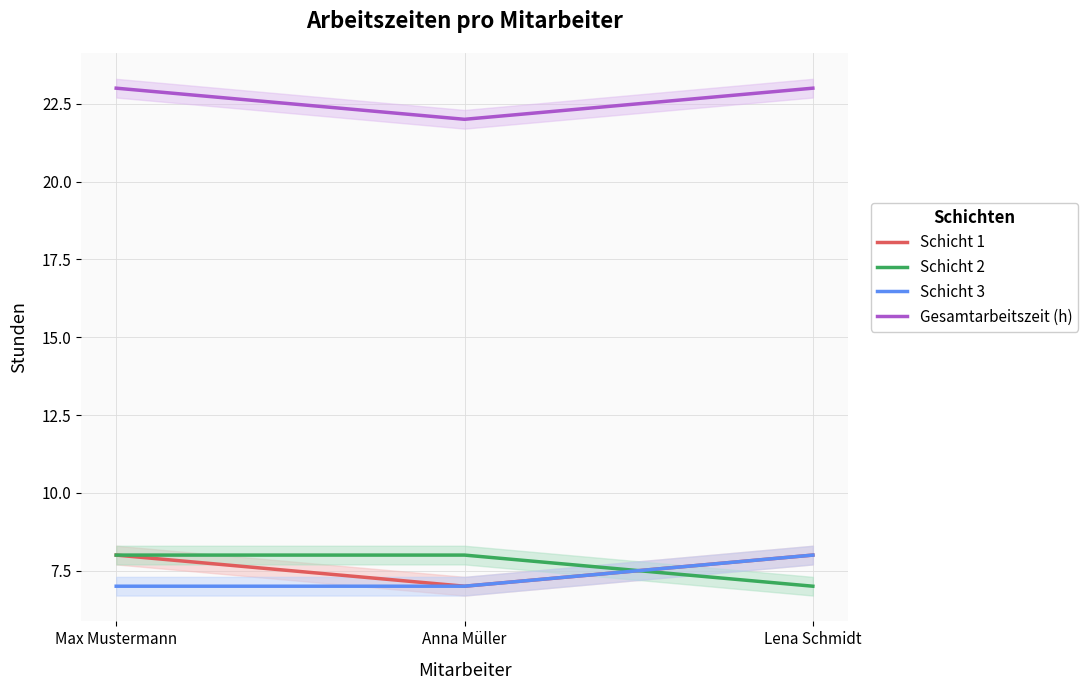

The value of Gesamtarbeitszeit (h) at Lena Schmidt is 23. True or false?

True